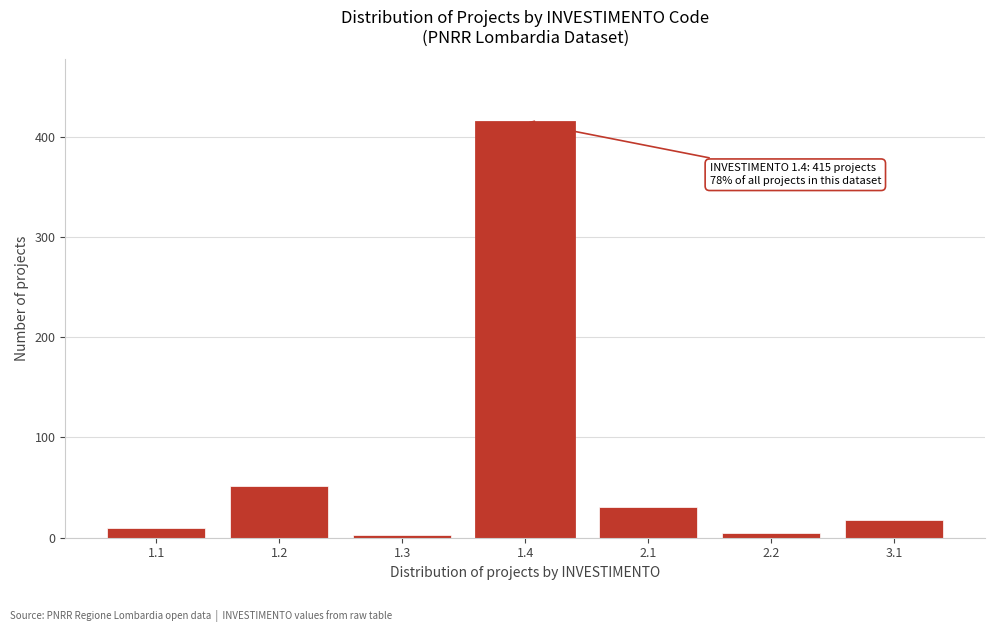

Reading right to left, list all the values displayed in this chart.

3.1=18	2.2=5	2.1=31	1.4=415	1.3=3	1.2=52	1.1=10